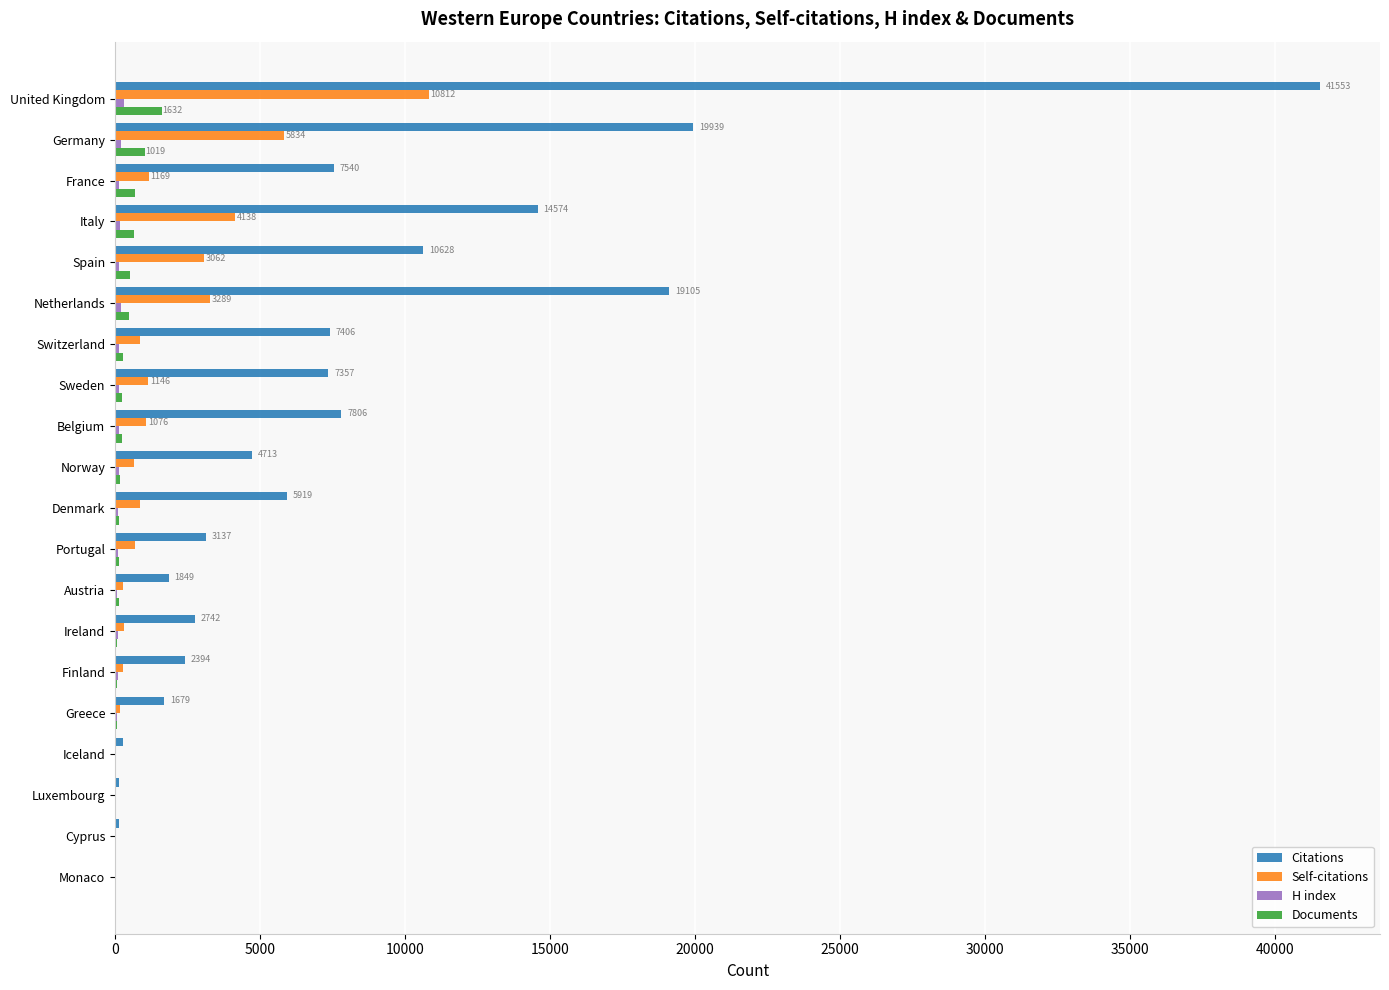

Between Germany and Sweden, which series saw the biggest shift?

Citations